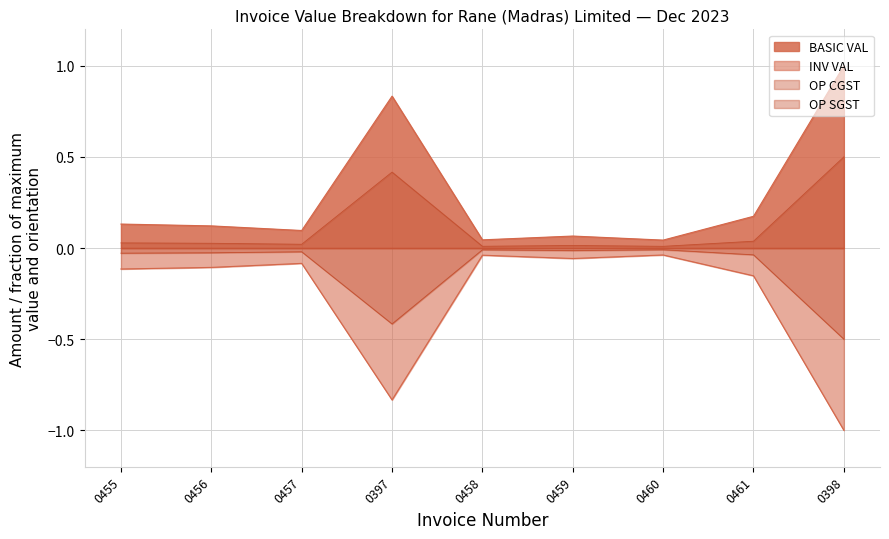

Which category has the lowest value in the OP SGST series?

0398